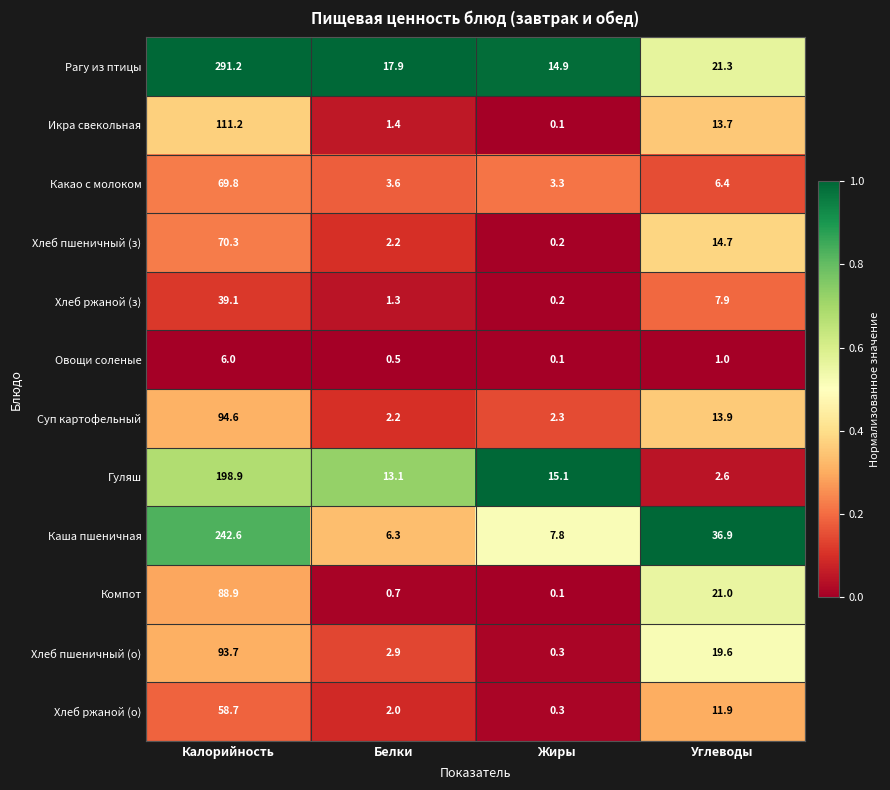

What is the sum of the Гуляш values at Жиры and Калорийность?

214.0